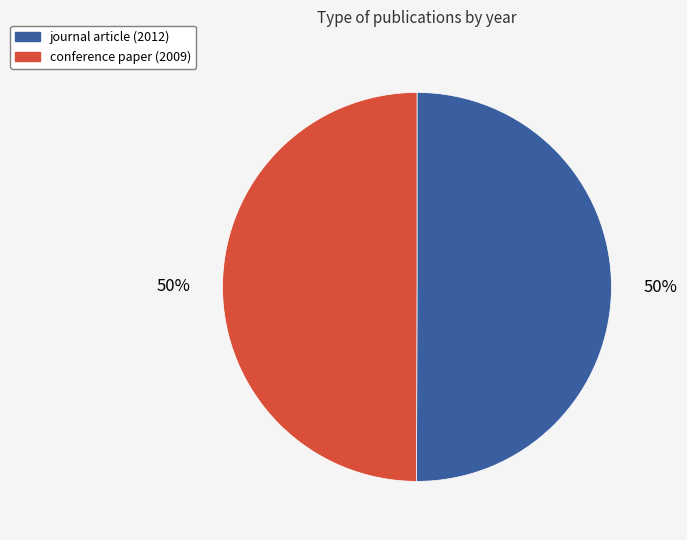

True or false: journal article (2012) accounts for 44% of the total.

False